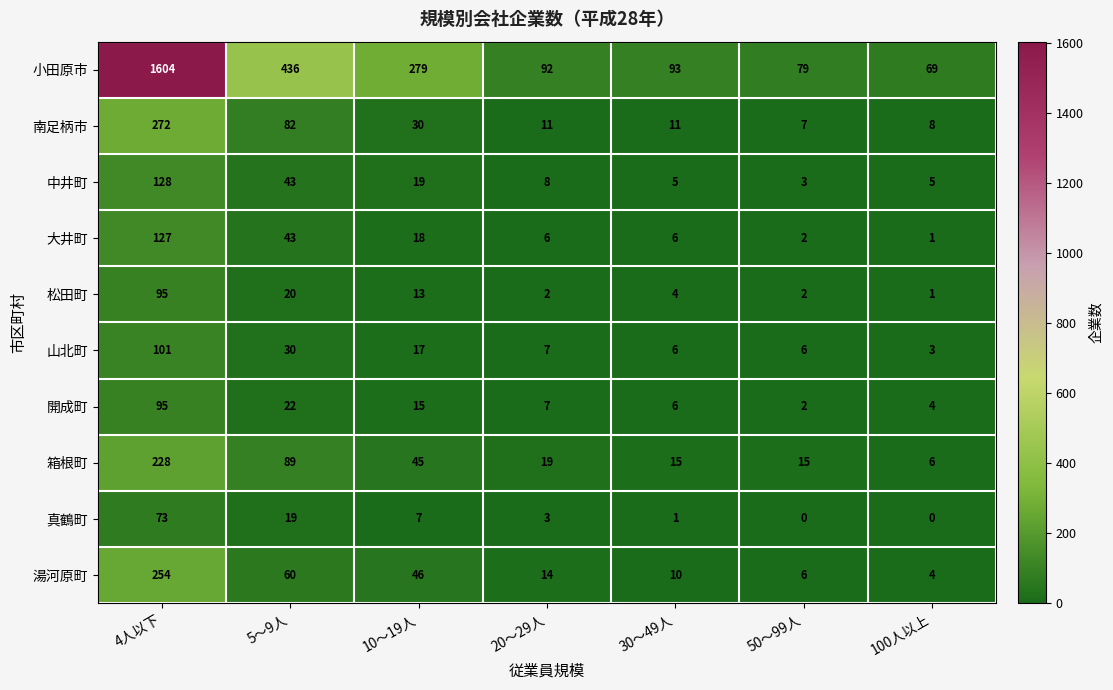

How many categories are shown in the chart?

7